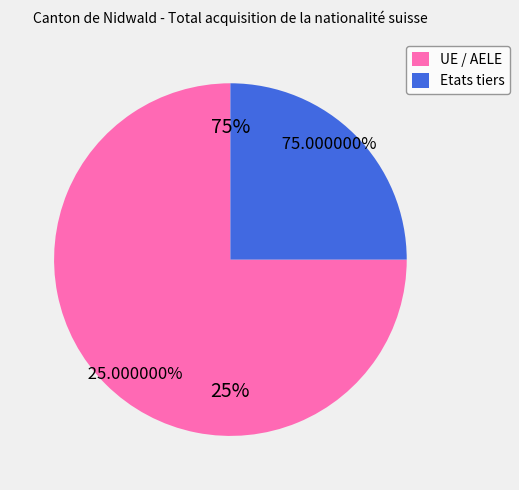

What is the majority slice?

UE / AELE